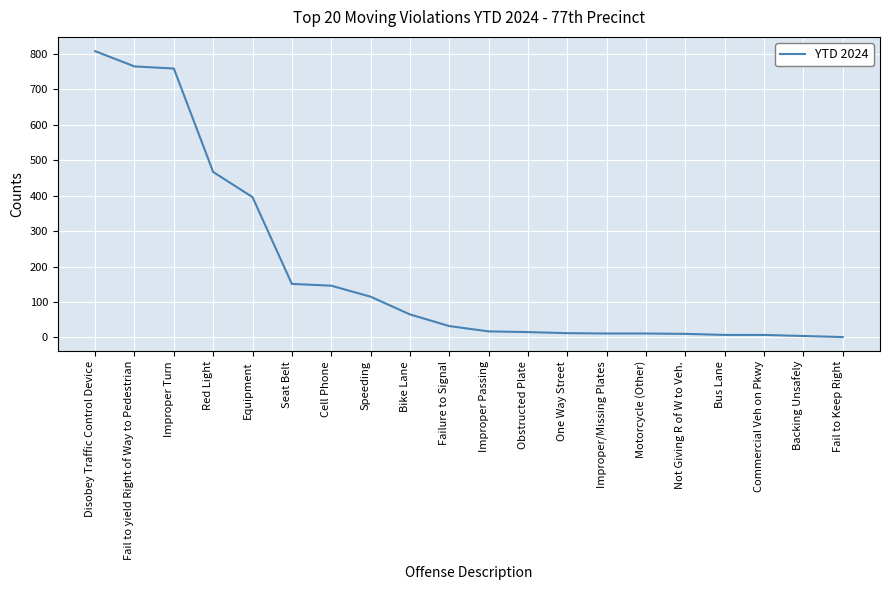

Which has a higher value, Cell Phone or Equipment?

Equipment